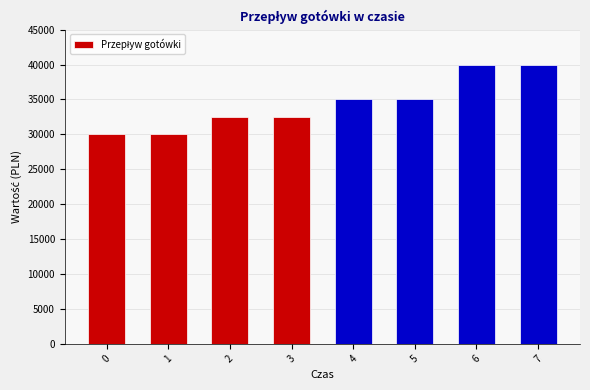

What is the approximate value at 5, to the nearest 100?

35000